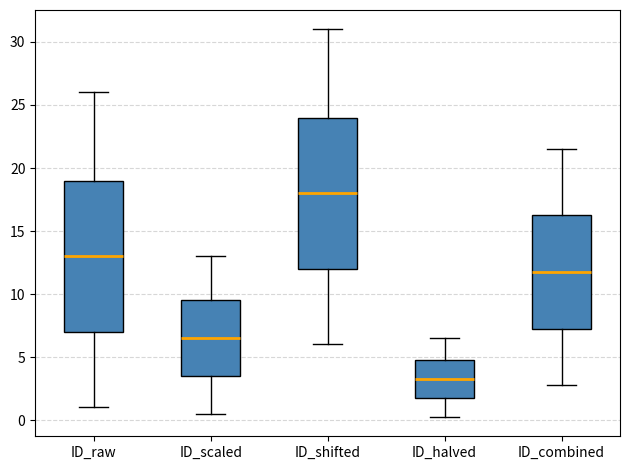

Reading left to right, read every box against the y-axis: the position of its median line, the range the box covers, and the ends of its whiskers. The values are not printed on the chart, so give them approximately, as read against the axis.

ID_raw: median 13.0, box 7.0 to 19.0, whiskers 1.0 to 26.0
ID_scaled: median 6.5, box 3.5 to 9.5, whiskers 0.5 to 13.0
ID_shifted: median 18.0, box 12.0 to 24.0, whiskers 6.0 to 31.0
ID_halved: median 3.5, box 2.0 to 5.0, whiskers 0.5 to 6.5
ID_combined: median 12.0, box 7.5 to 16.5, whiskers 3.0 to 21.5